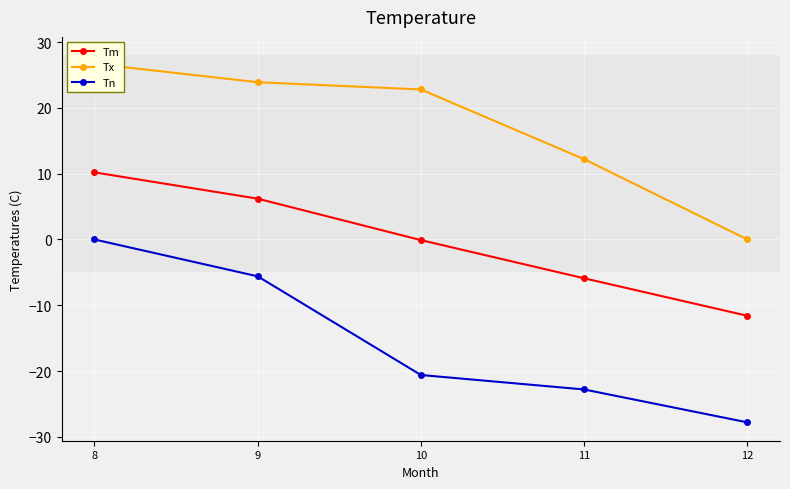

True or false: Tn has a value of 17.1 at 8.

False